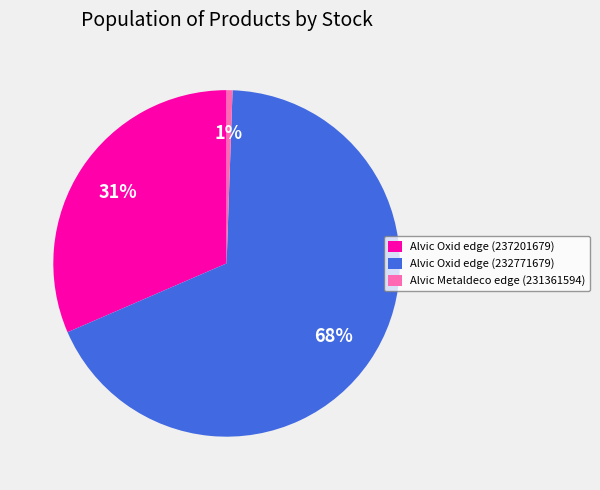

Rank the categories by value from highest to lowest.

Alvic Oxid edge (232771679), Alvic Oxid edge (237201679), Alvic Metaldeco edge (231361594)